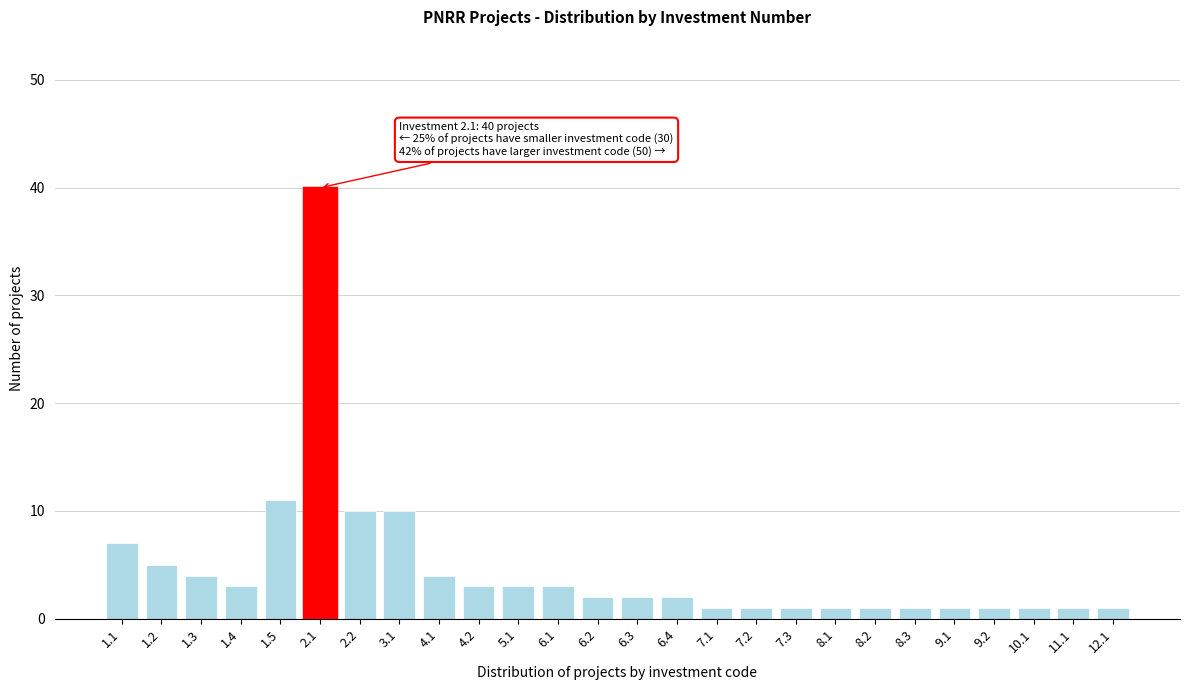

Reading right to left, what are all the values shown in this chart?

12.1=1	11.1=1	10.1=1	9.2=1	9.1=1	8.3=1	8.2=1	8.1=1	7.3=1	7.2=1	7.1=1	6.4=2	6.3=2	6.2=2	6.1=3	5.1=3	4.2=3	4.1=4	3.1=10	2.2=10	2.1=40	1.5=11	1.4=3	1.3=4	1.2=5	1.1=7